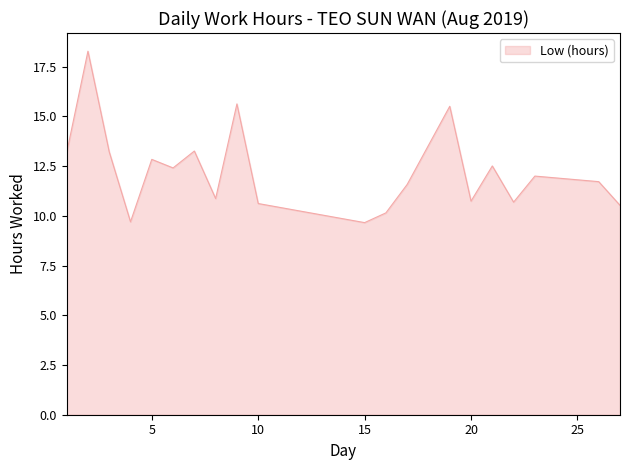

What is the smallest value displayed?

9.7